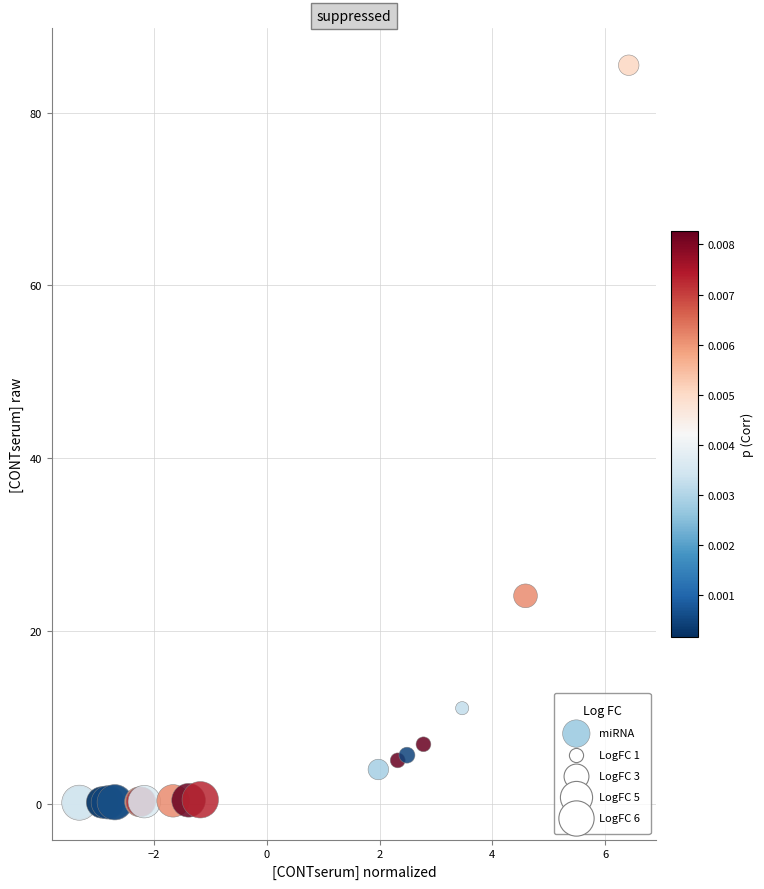

What Y value in the scatter plot is closest to 42?

24.1